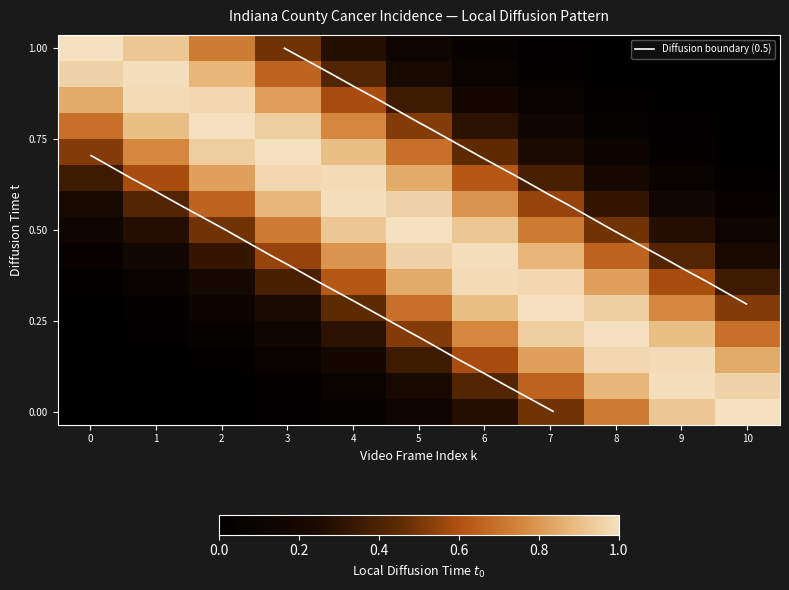

What is the total value across all series at 2?

7.3